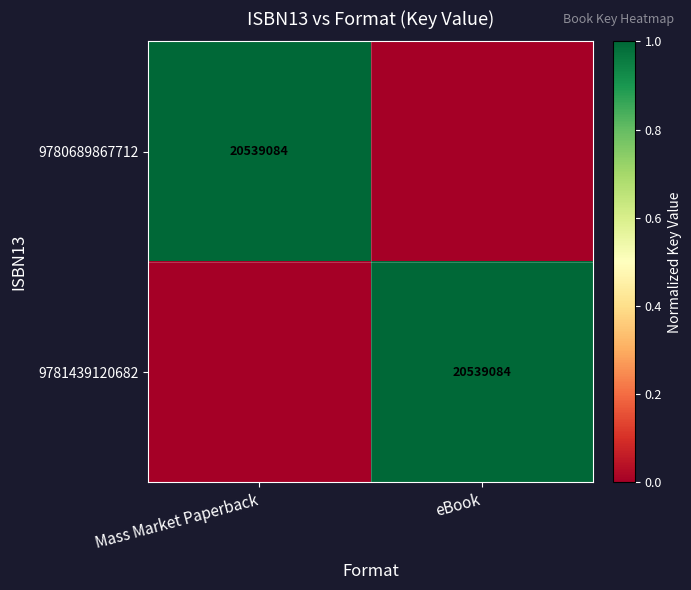

True or false: 9781439120682 has a value of 31440772 at eBook.

False